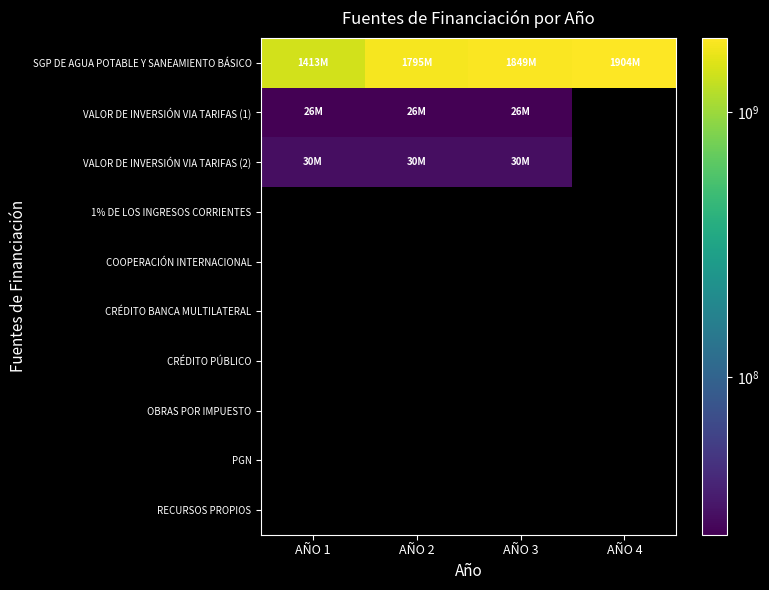

Rank the series at AÑO 3 from lowest to highest value.

VALOR DE INVERSIÓN VIA TARIFAS (1), VALOR DE INVERSIÓN VIA TARIFAS (2), SGP DE AGUA POTABLE Y SANEAMIENTO BÁSICO, 1% DE LOS INGRESOS CORRIENTES, COOPERACIÓN INTERNACIONAL, CRÉDITO BANCA MULTILATERAL, CRÉDITO PÚBLICO, OBRAS POR IMPUESTO, PGN, RECURSOS PROPIOS